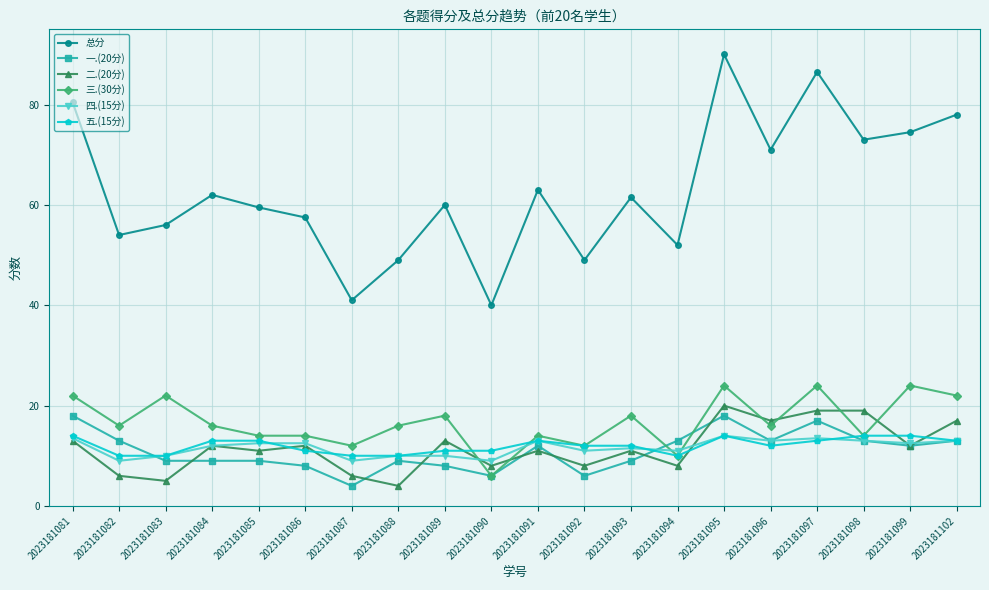

Where is the first local minimum for 三.(30分)?

2023181082